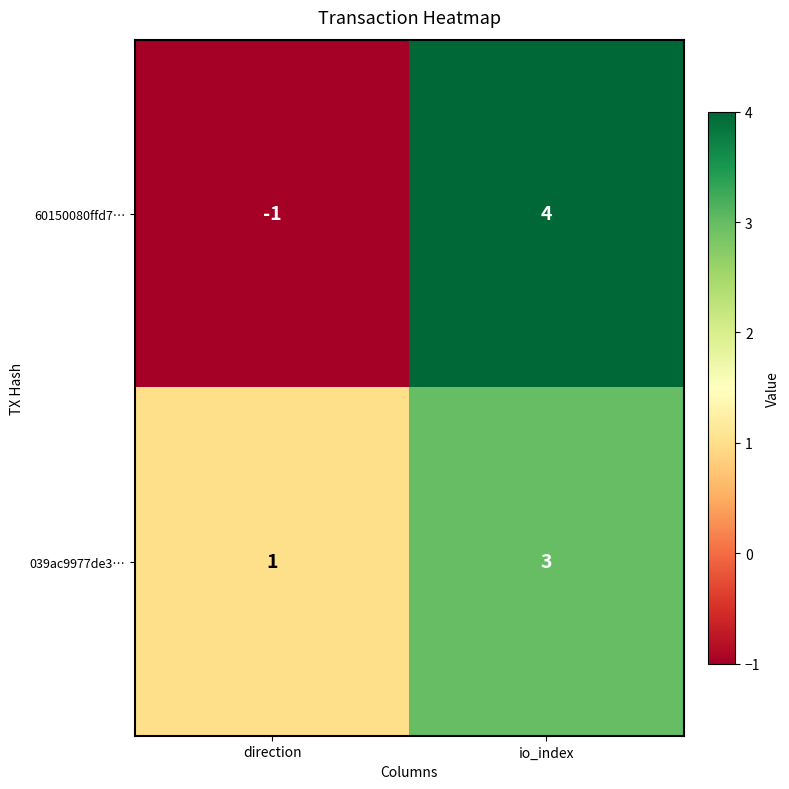

At io_index, list the series in order from smallest to largest.

039ac9977de3…, 60150080ffd7…